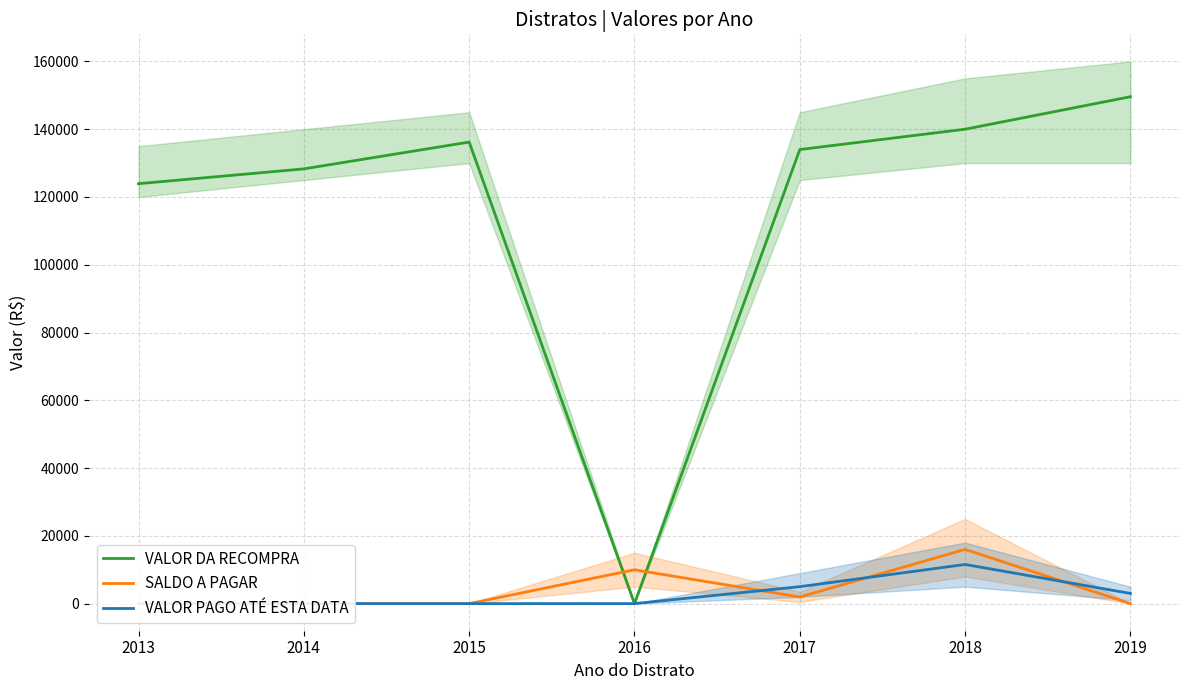

Where is the first local minimum for VALOR DA RECOMPRA?

2016